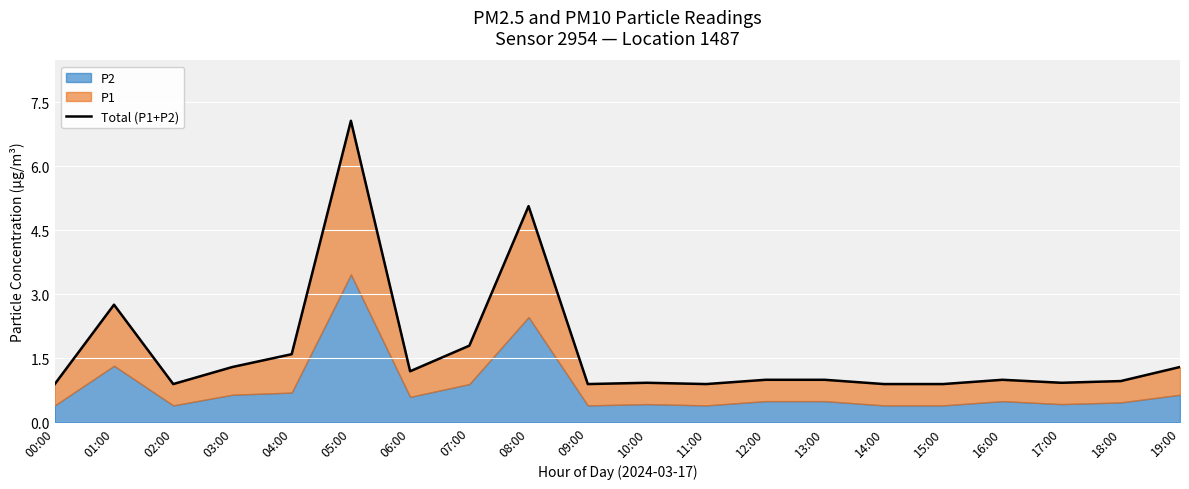

What is the difference between the values at 03:00 and 12:00?

0.3